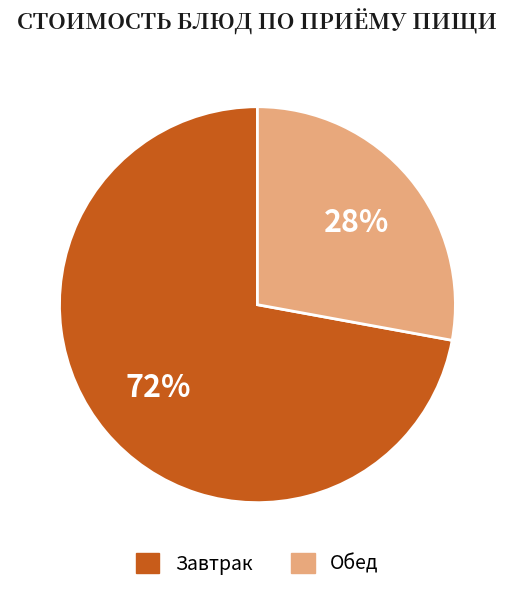

To the nearest percent, what is the average slice percentage?

50%